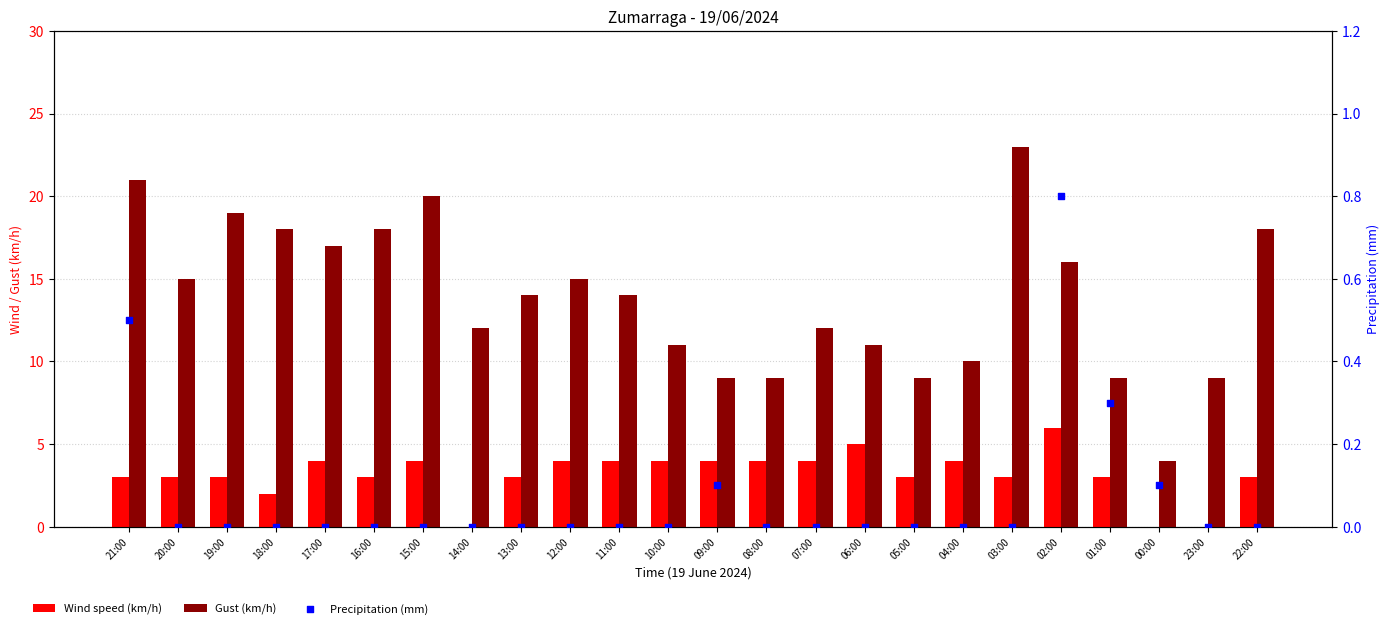

At how many categories does at least one series exceed 11?

15